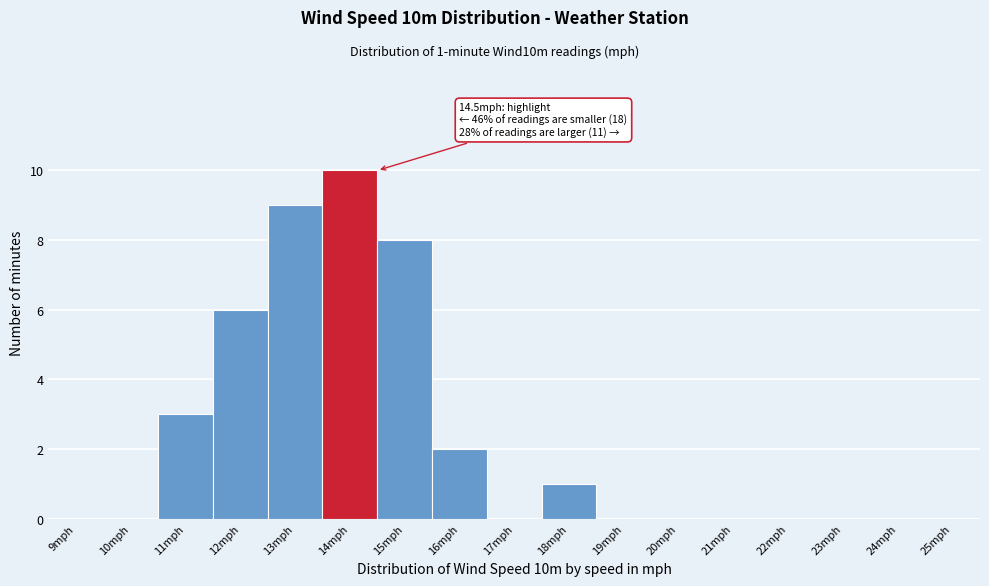

Reading left to right, extract all data points from this chart.

9mph=0	10mph=0	11mph=3	12mph=6	13mph=9	14mph=10	15mph=8	16mph=2	17mph=0	18mph=1	19mph=0	20mph=0	21mph=0	22mph=0	23mph=0	24mph=0	25mph=0